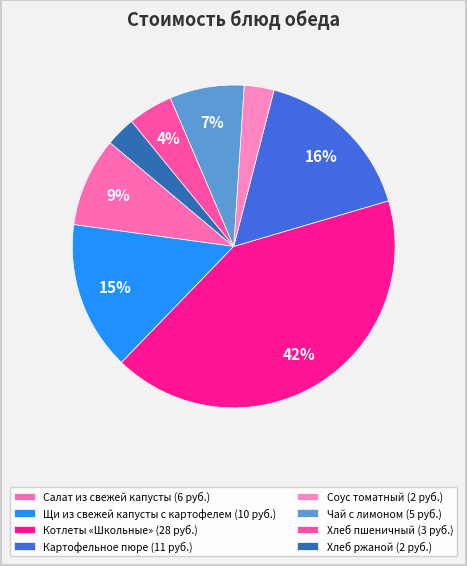

The Салат из свежей капусты slice represents 9% of the pie. True or false?

True